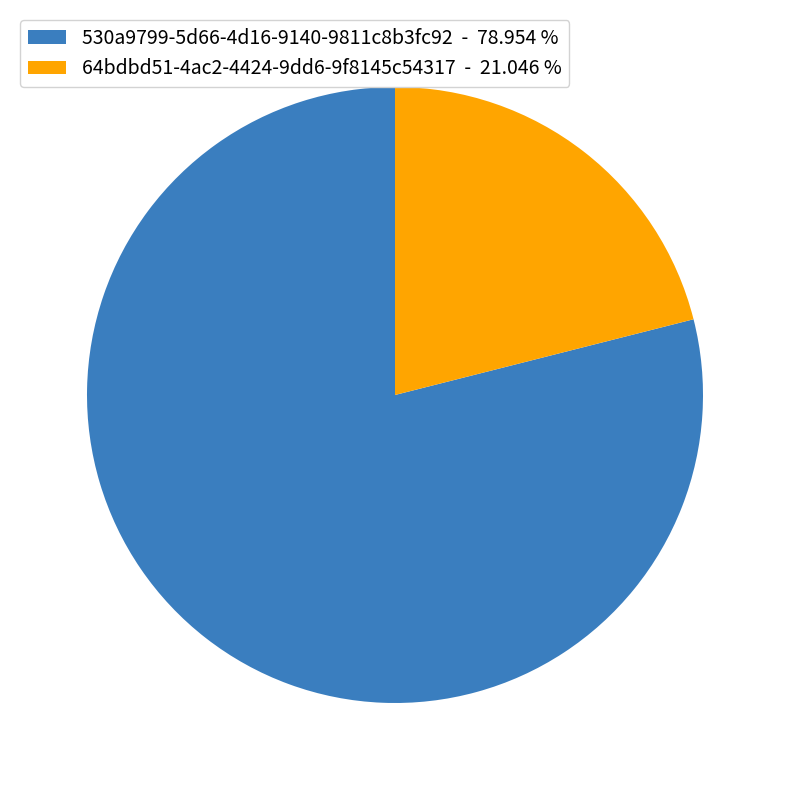

Combined, do 530a9799-5d66-4d16-9140-9811c8b3fc92 - 78.954 % and 64bdbd51-4ac2-4424-9dd6-9f8145c54317 - 21.046 % account for over 50%?

Yes